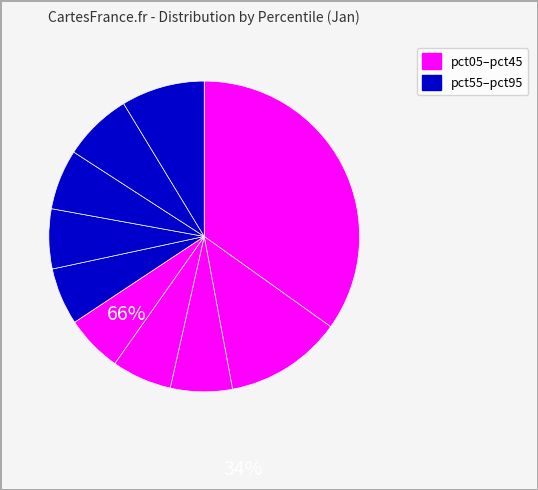

How many slices are in this pie chart?

10